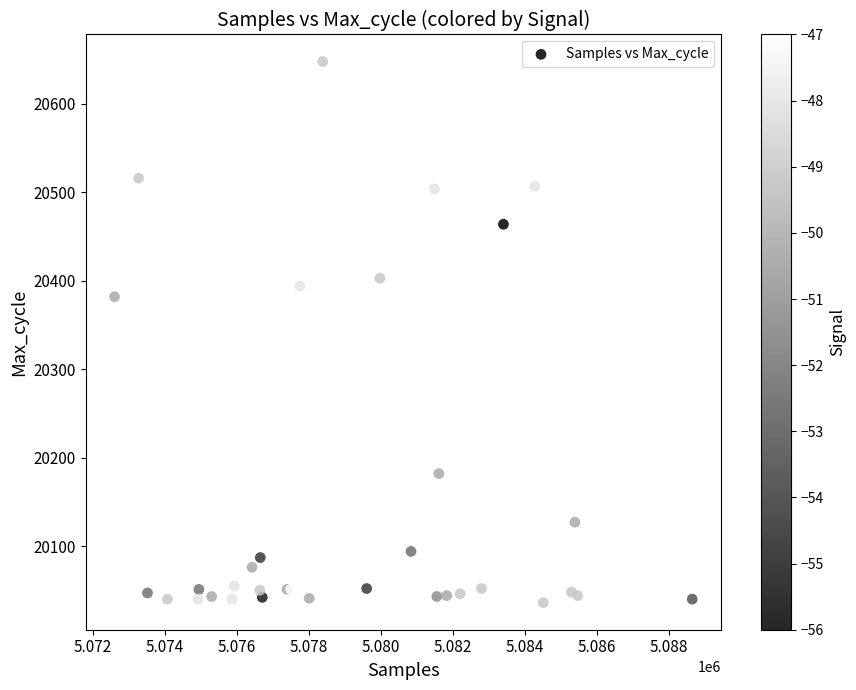

What Y value in the scatter plot is closest to 20342?

20382